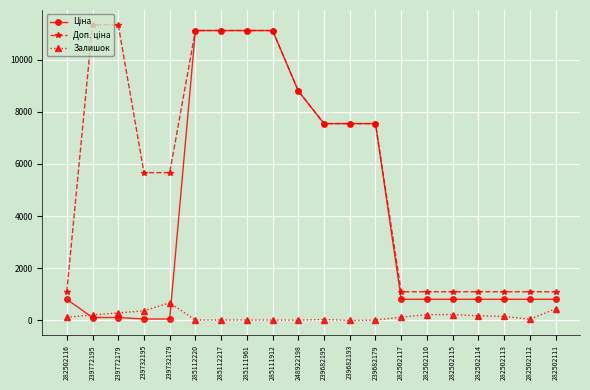

True or false: Залишок has more than 2 interior local peaks.

True